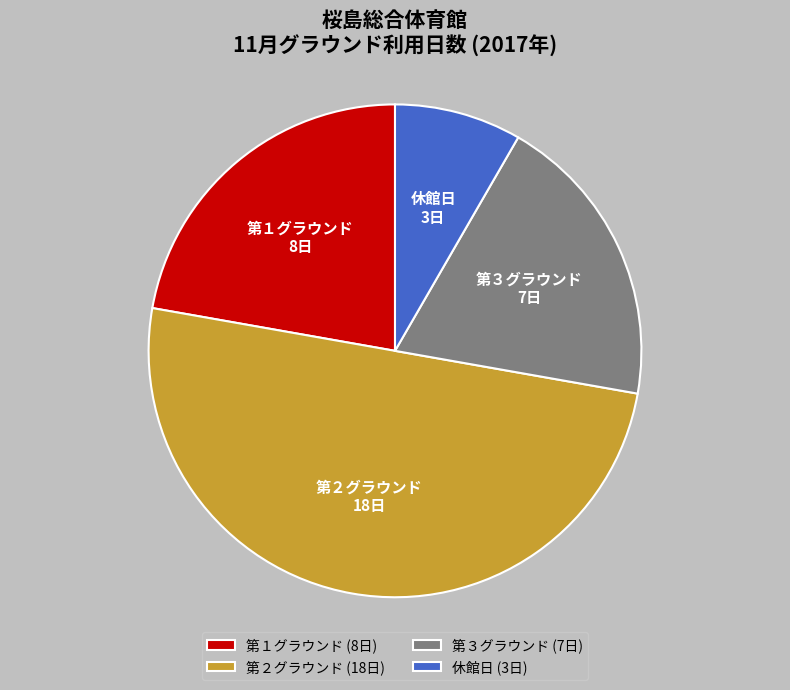

Which category has the smallest portion of the pie?

休館日